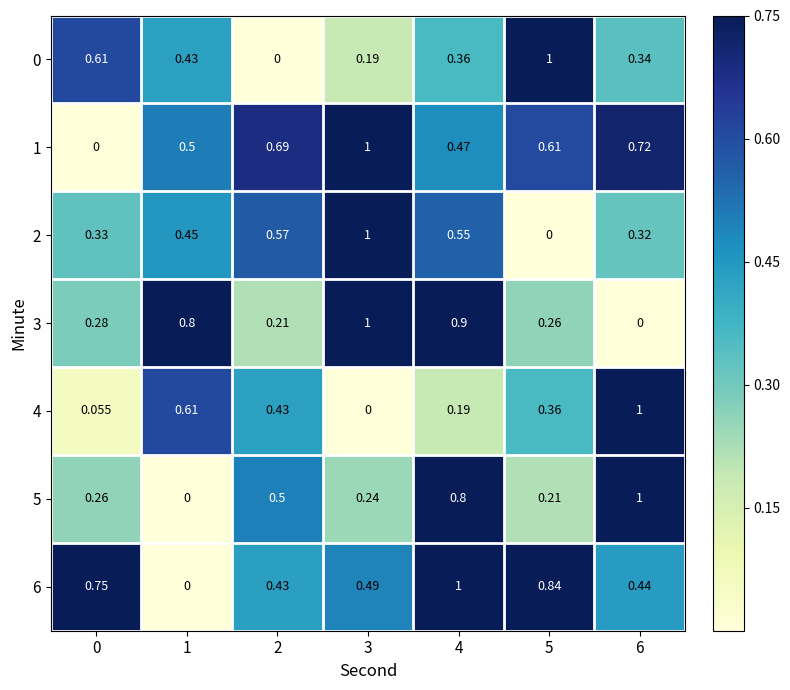

At which category is the sum across all series the highest?

4